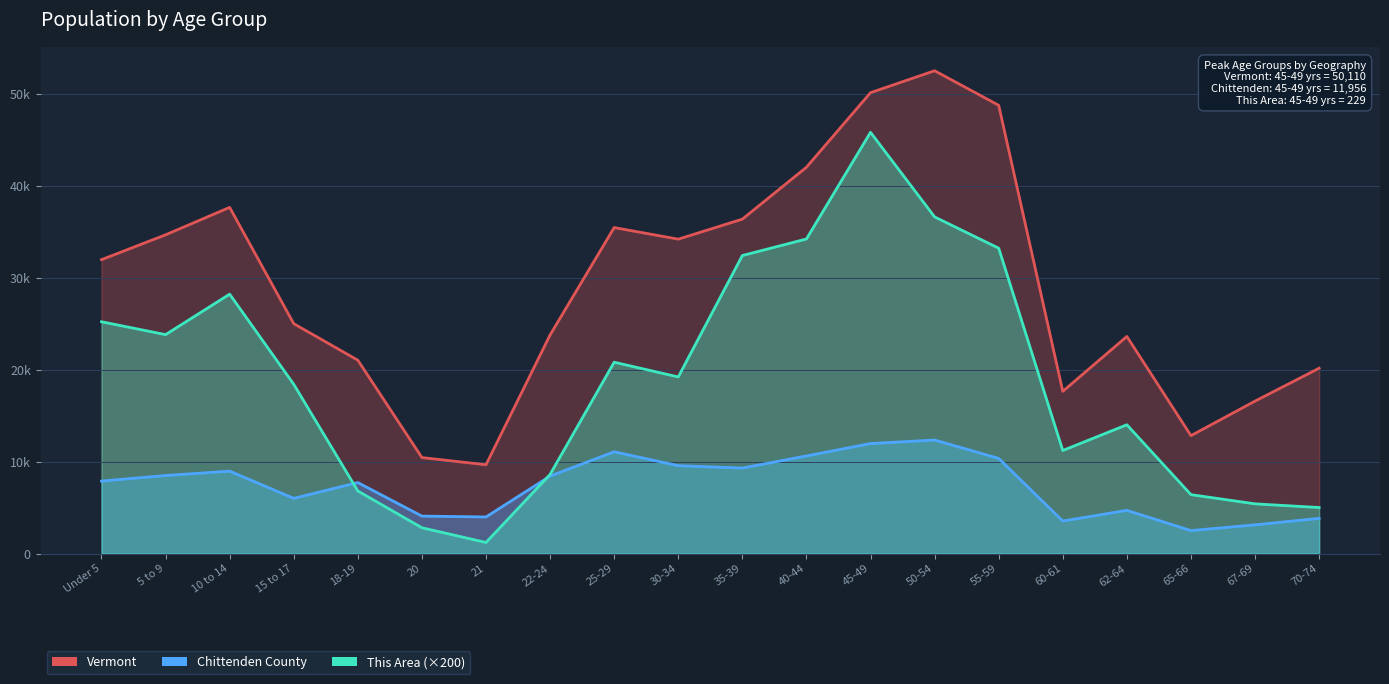

The This Area (×200) series shows 34200 at 40-44. True or false?

True